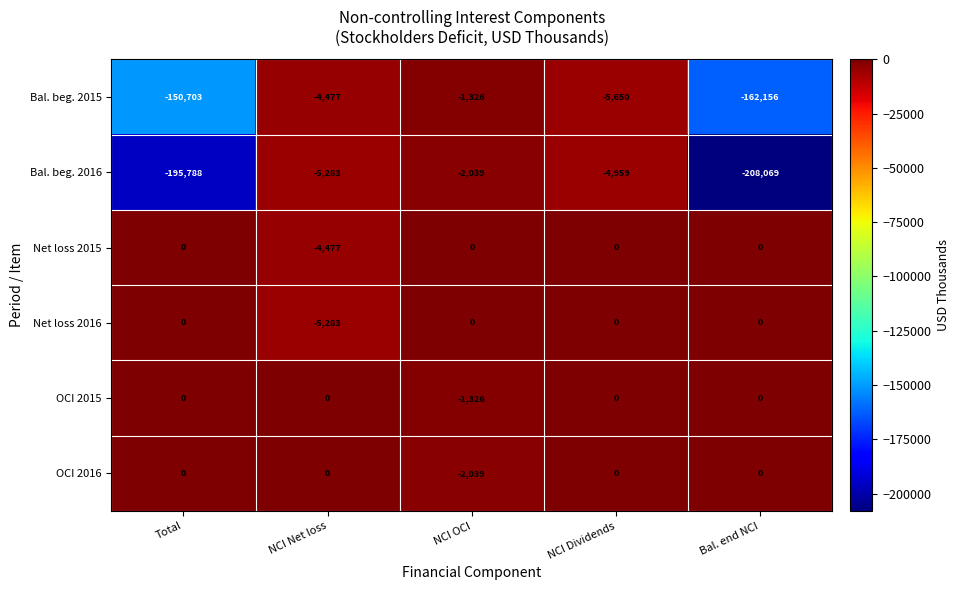

Is it true that Net loss 2016 equals -5283 at NCI Net loss?

True